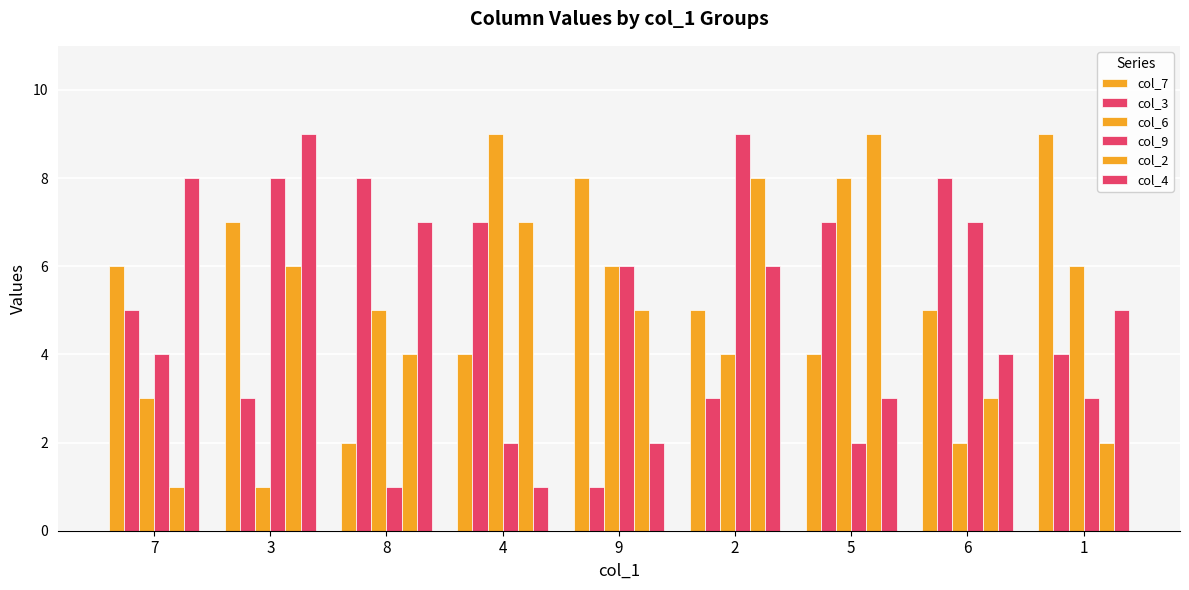

Which label corresponds to the smallest value in the chart?

9